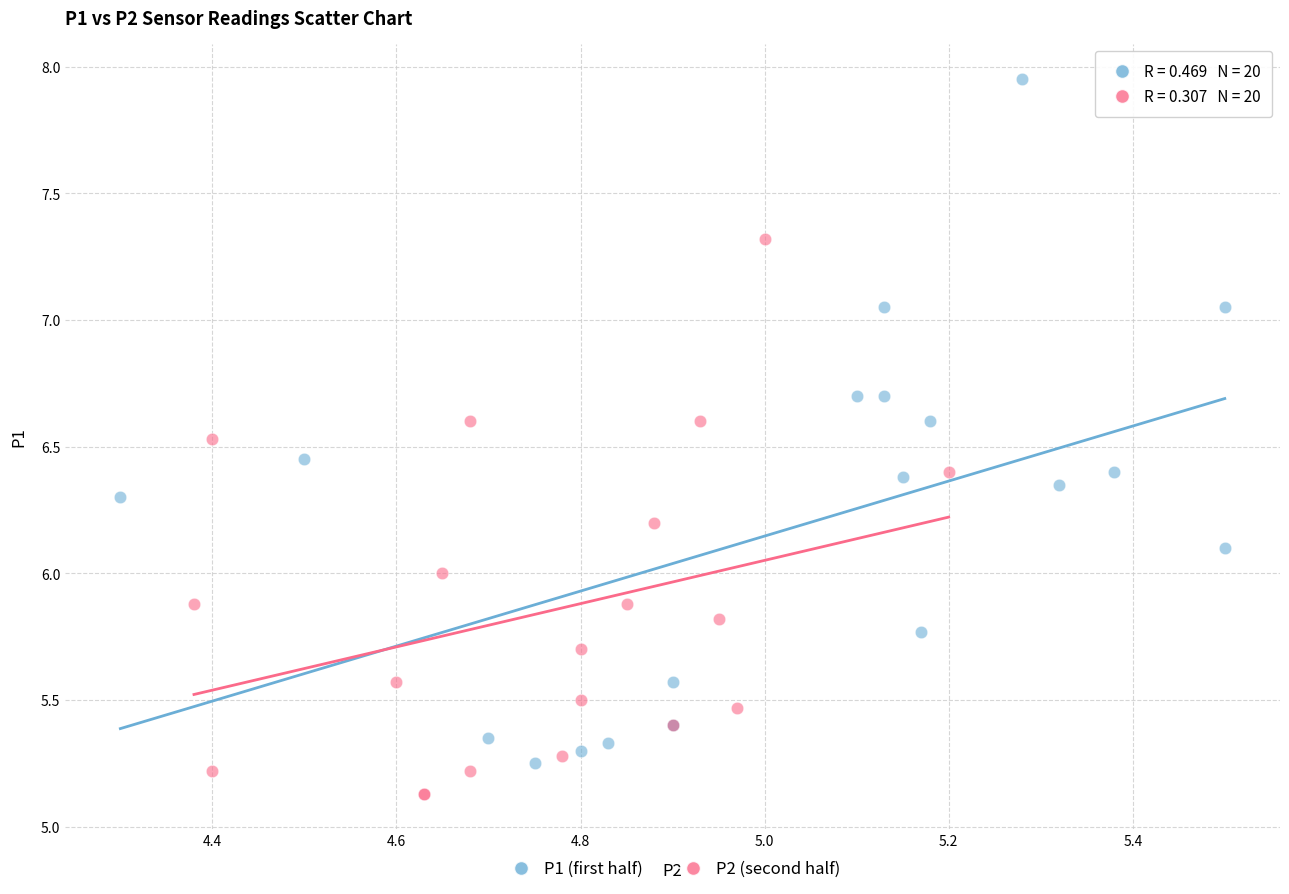

Which series contains the highest Y value?

P1 (first half)